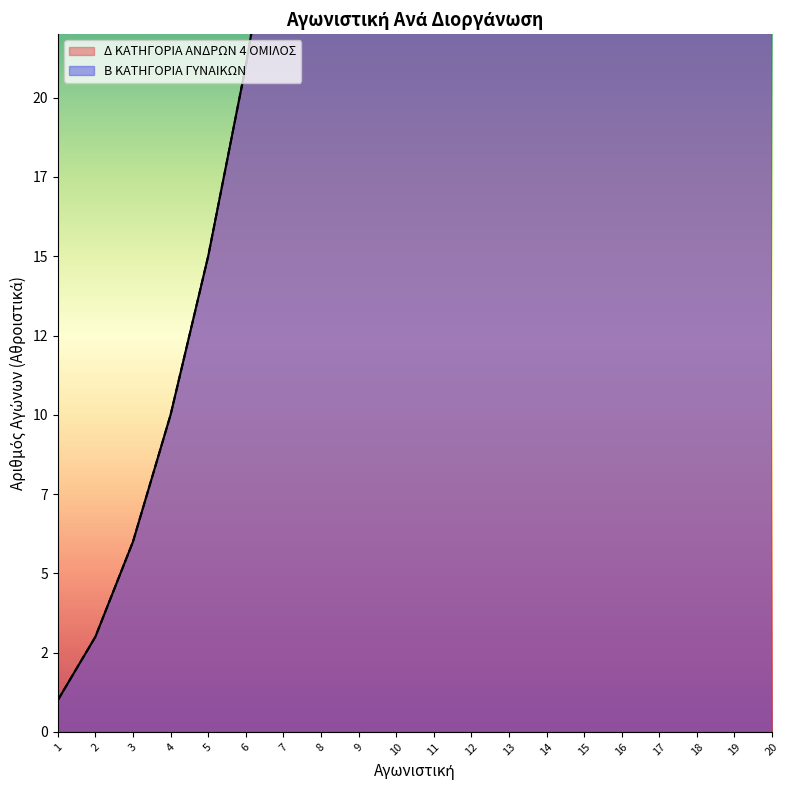

The value at 15 is 120. True or false?

True